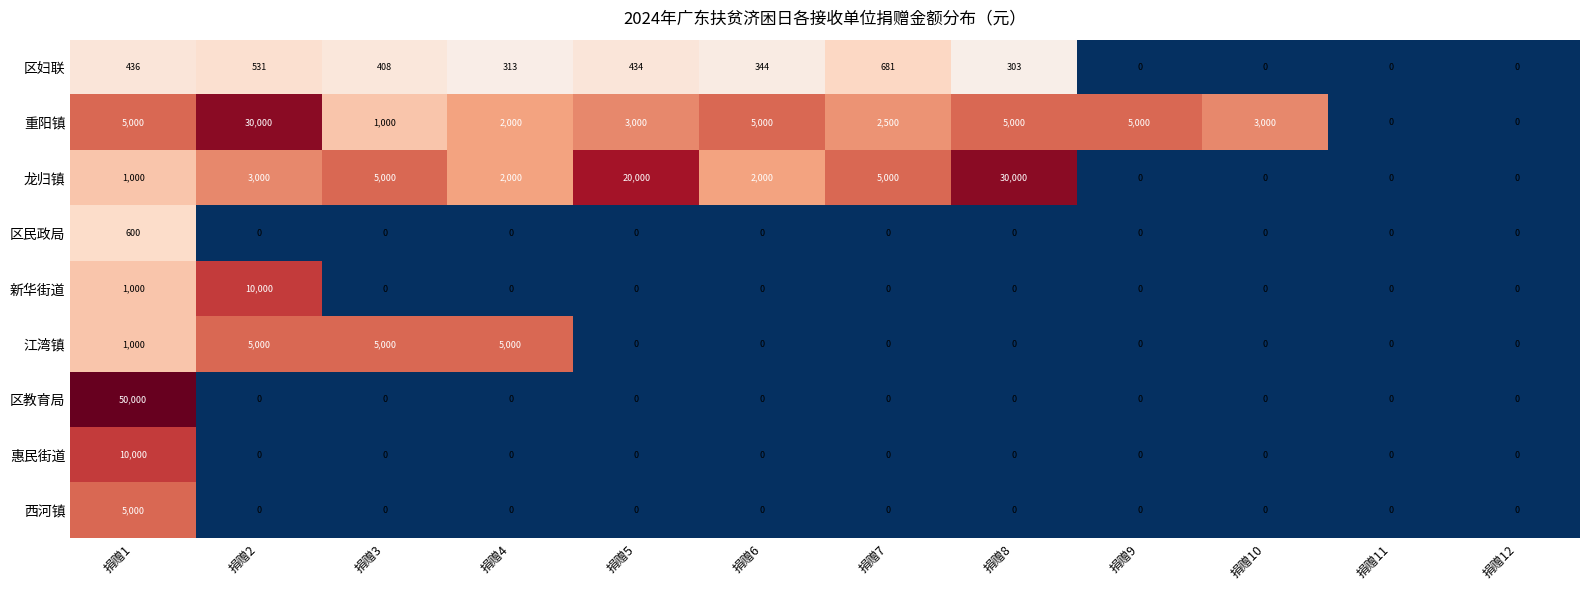

How many 江湾镇 values are between 0 and 5000?

12